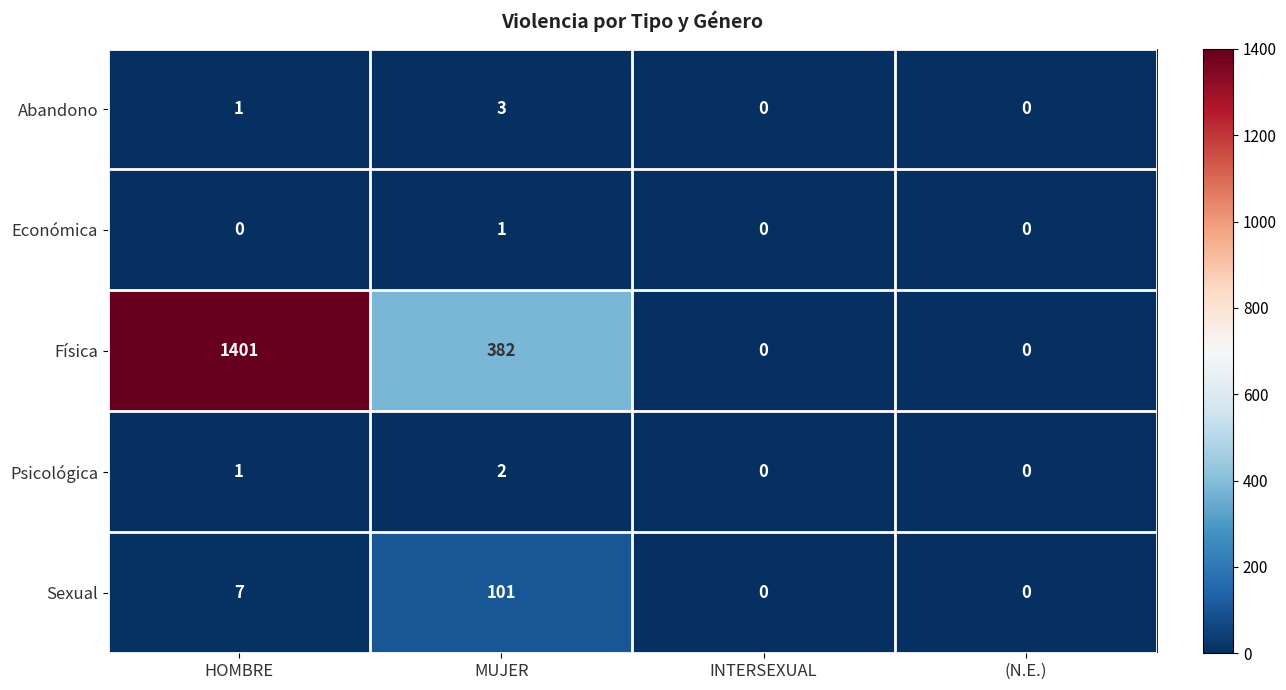

Count the Económica values in the range 0 to 1.

4